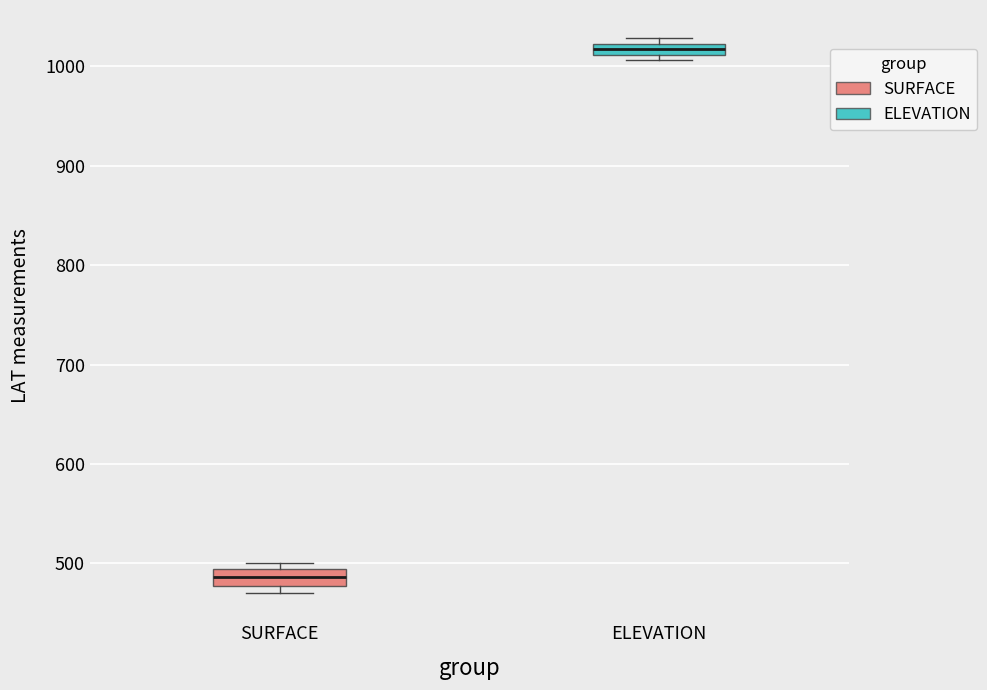

Which box's median line is the lowest?

SURFACE